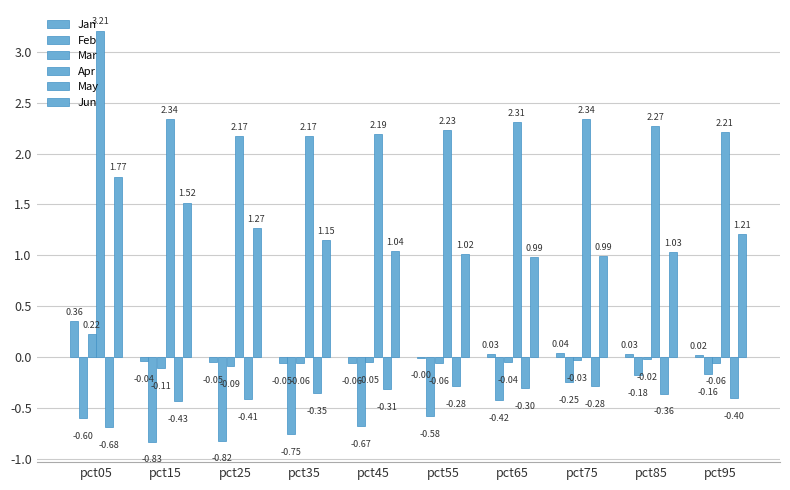

Is the value of Jan at pct85 greater than the value of Feb at pct85?

Yes